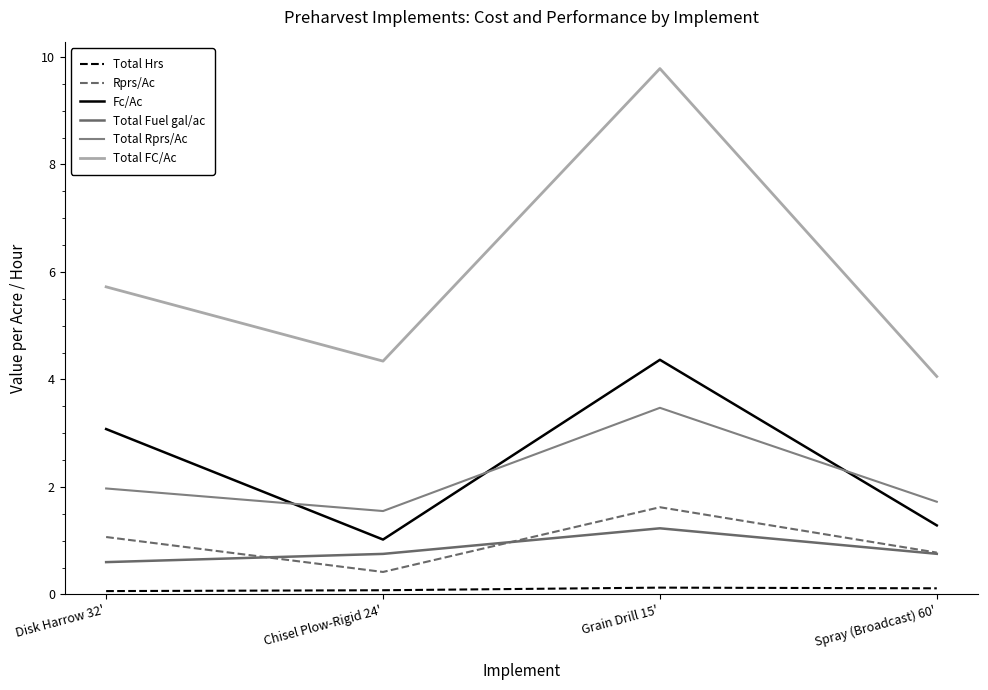

True or false: Total Hrs has a value of 0.1 at Spray (Broadcast) 60'.

True